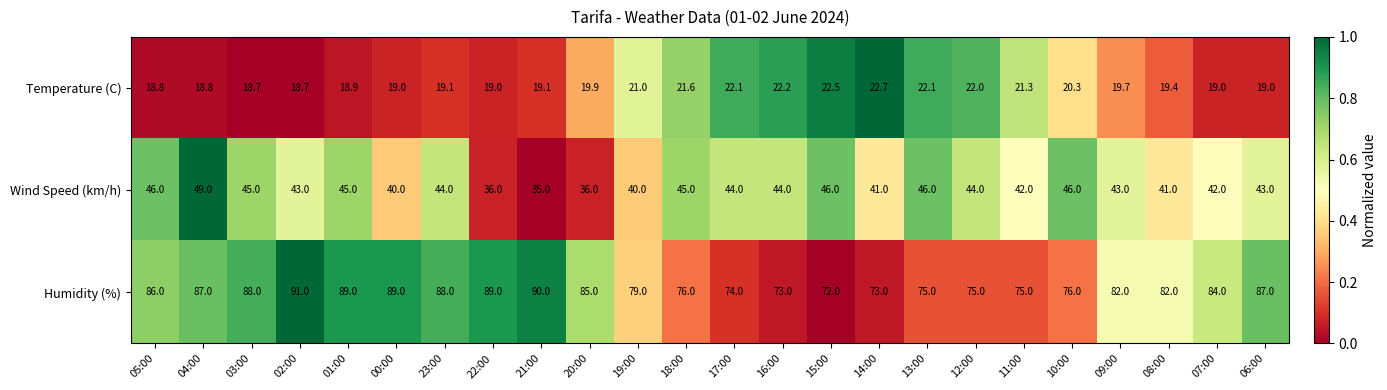

What is the spread (max minus min) of values at 02:00?

72.3